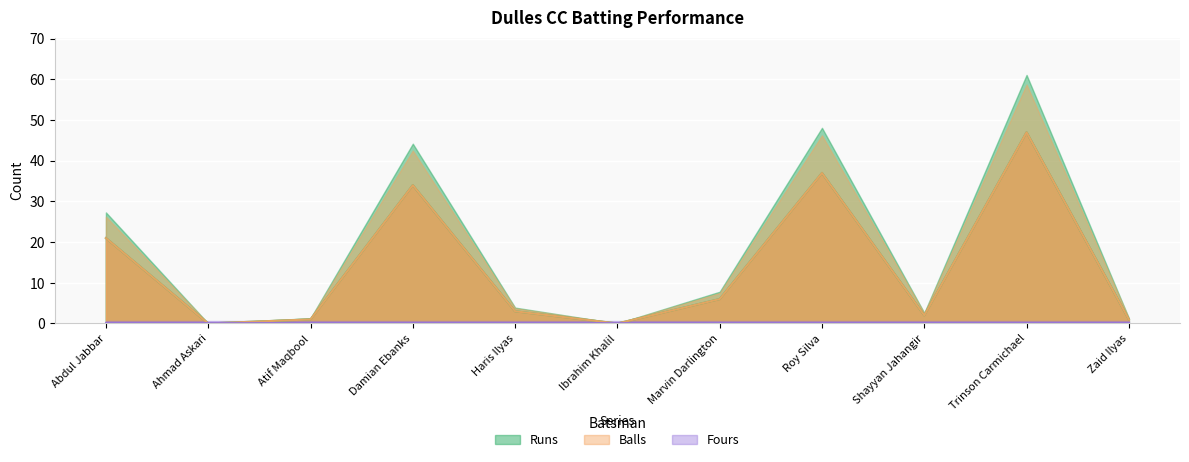

Count the number of categories in the chart.

11